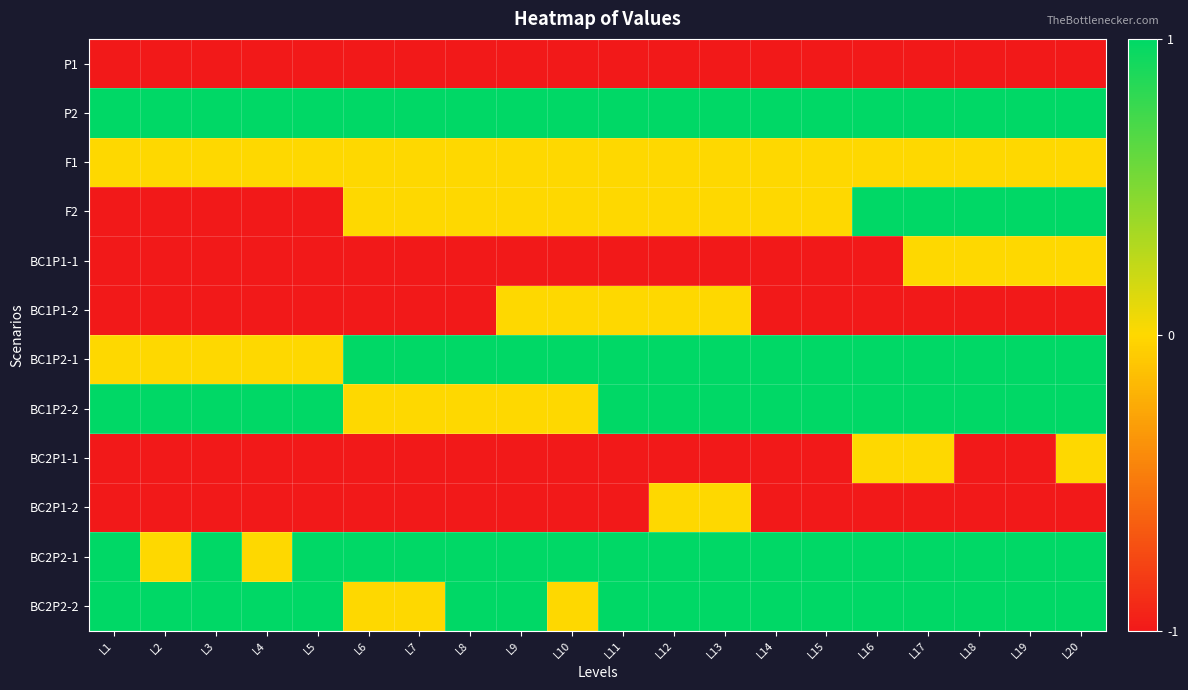

Reading left to right, list all the values displayed in this chart.

P1: L1=-1	L2=-1	L3=-1	L4=-1	L5=-1	L6=-1	L7=-1	L8=-1	L9=-1	L10=-1	L11=-1	L12=-1	L13=-1	L14=-1	L15=-1	L16=-1	L17=-1	L18=-1	L19=-1	L20=-1
P2: L1=1	L2=1	L3=1	L4=1	L5=1	L6=1	L7=1	L8=1	L9=1	L10=1	L11=1	L12=1	L13=1	L14=1	L15=1	L16=1	L17=1	L18=1	L19=1	L20=1
F1: L1=0	L2=0	L3=0	L4=0	L5=0	L6=0	L7=0	L8=0	L9=0	L10=0	L11=0	L12=0	L13=0	L14=0	L15=0	L16=0	L17=0	L18=0	L19=0	L20=0
F2: L1=-1	L2=-1	L3=-1	L4=-1	L5=-1	L6=0	L7=0	L8=0	L9=0	L10=0	L11=0	L12=0	L13=0	L14=0	L15=0	L16=1	L17=1	L18=1	L19=1	L20=1
BC1P1-1: L1=-1	L2=-1	L3=-1	L4=-1	L5=-1	L6=-1	L7=-1	L8=-1	L9=-1	L10=-1	L11=-1	L12=-1	L13=-1	L14=-1	L15=-1	L16=-1	L17=0	L18=0	L19=0	L20=0
BC1P1-2: L1=-1	L2=-1	L3=-1	L4=-1	L5=-1	L6=-1	L7=-1	L8=-1	L9=0	L10=0	L11=0	L12=0	L13=0	L14=-1	L15=-1	L16=-1	L17=-1	L18=-1	L19=-1	L20=-1
BC1P2-1: L1=0	L2=0	L3=0	L4=0	L5=0	L6=1	L7=1	L8=1	L9=1	L10=1	L11=1	L12=1	L13=1	L14=1	L15=1	L16=1	L17=1	L18=1	L19=1	L20=1
BC1P2-2: L1=1	L2=1	L3=1	L4=1	L5=1	L6=0	L7=0	L8=0	L9=0	L10=0	L11=1	L12=1	L13=1	L14=1	L15=1	L16=1	L17=1	L18=1	L19=1	L20=1
BC2P1-1: L1=-1	L2=-1	L3=-1	L4=-1	L5=-1	L6=-1	L7=-1	L8=-1	L9=-1	L10=-1	L11=-1	L12=-1	L13=-1	L14=-1	L15=-1	L16=0	L17=0	L18=-1	L19=-1	L20=0
BC2P1-2: L1=-1	L2=-1	L3=-1	L4=-1	L5=-1	L6=-1	L7=-1	L8=-1	L9=-1	L10=-1	L11=-1	L12=0	L13=0	L14=-1	L15=-1	L16=-1	L17=-1	L18=-1	L19=-1	L20=-1
BC2P2-1: L1=1	L2=0	L3=1	L4=0	L5=1	L6=1	L7=1	L8=1	L9=1	L10=1	L11=1	L12=1	L13=1	L14=1	L15=1	L16=1	L17=1	L18=1	L19=1	L20=1
BC2P2-2: L1=1	L2=1	L3=1	L4=1	L5=1	L6=0	L7=0	L8=1	L9=1	L10=0	L11=1	L12=1	L13=1	L14=1	L15=1	L16=1	L17=1	L18=1	L19=1	L20=1